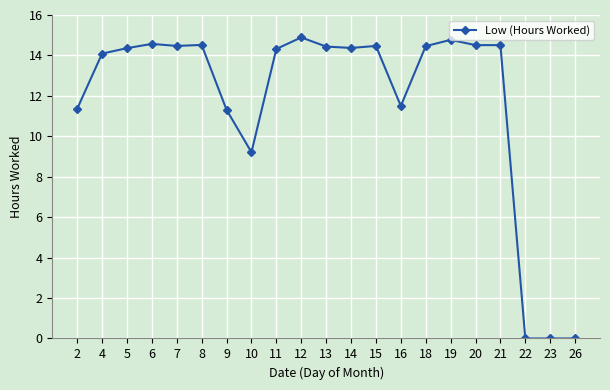

The value at 10 is 3.1. True or false?

False